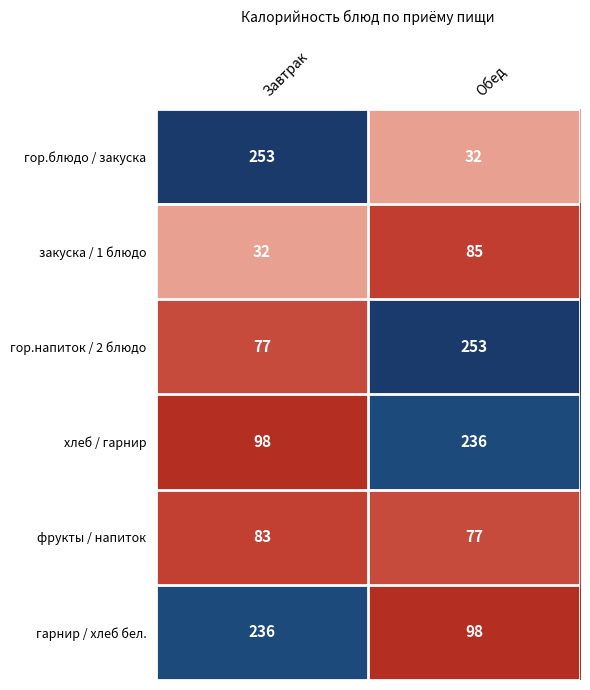

Reading left to right, extract all data points from this chart.

гор.блюдо / закуска: Завтрак=253	Обед=32
закуска / 1 блюдо: Завтрак=32	Обед=85
гор.напиток / 2 блюдо: Завтрак=77	Обед=253
хлеб / гарнир: Завтрак=98	Обед=236
фрукты / напиток: Завтрак=83	Обед=77
гарнир / хлеб бел.: Завтрак=236	Обед=98